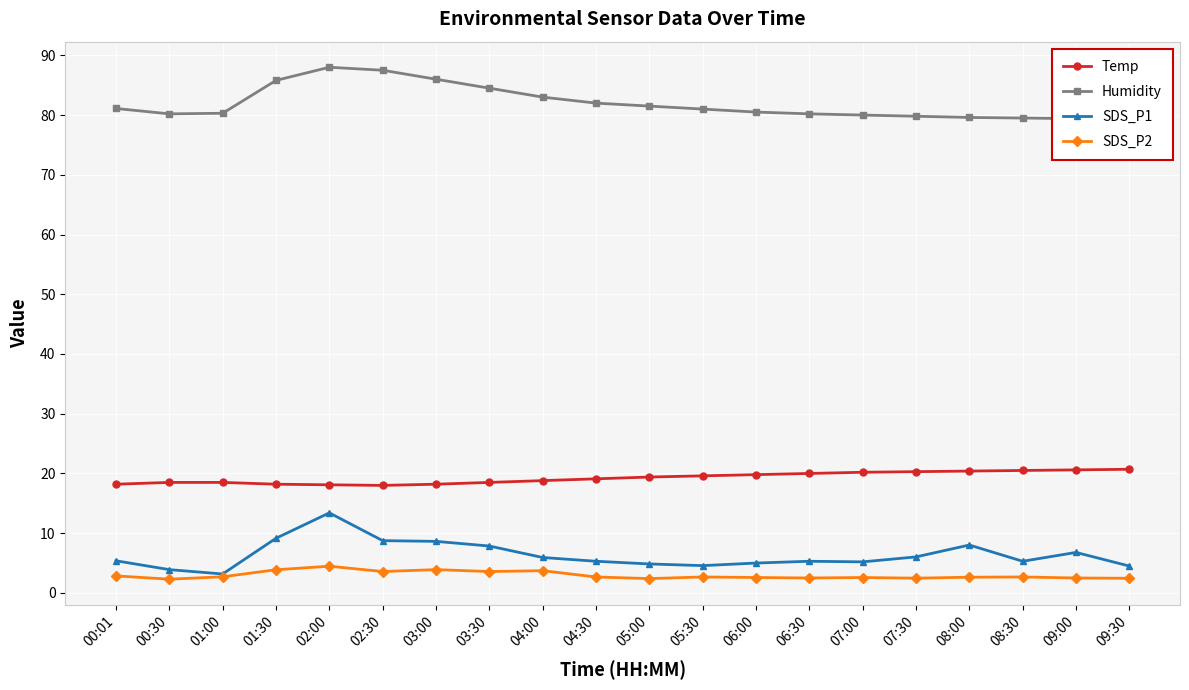

Reading right to left, extract all data points from this chart.

Temp: 20.7	20.6	20.5	20.4	20.3	20.2	20.0	19.8	19.6	19.4	19.1	18.8	18.5	18.2	18.0	18.1	18.2	18.5	18.5	18.2
Humidity: 79.3	79.4	79.5	79.6	79.8	80.0	80.2	80.5	81.0	81.5	82.0	83.0	84.5	86.0	87.5	88.0	85.8	80.3	80.2	81.1
SDS_P1: 4.5	6.8	5.3	8.0	6.0	5.2	5.3	5.0	4.6	4.8	5.3	5.9	7.8	8.6	8.8	13.4	9.2	3.2	3.9	5.4
SDS_P2: 2.5	2.5	2.7	2.6	2.5	2.6	2.5	2.6	2.7	2.4	2.7	3.7	3.6	3.9	3.6	4.5	3.9	2.7	2.3	2.9